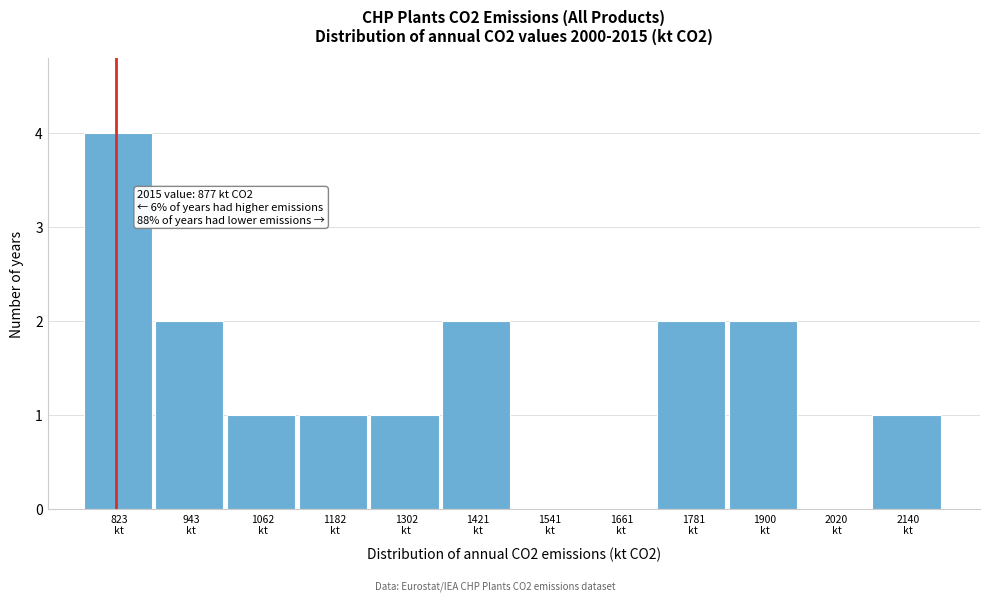

What is the maximum value shown in the chart?

4